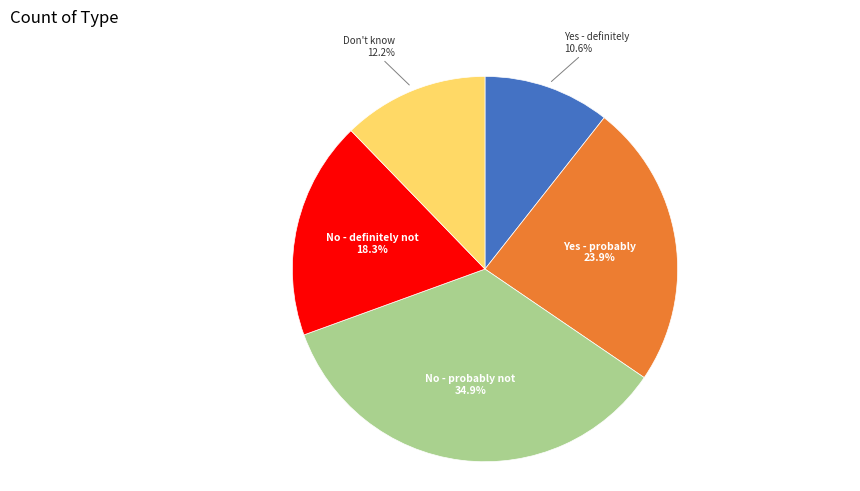

Does any single category account for the majority?

No